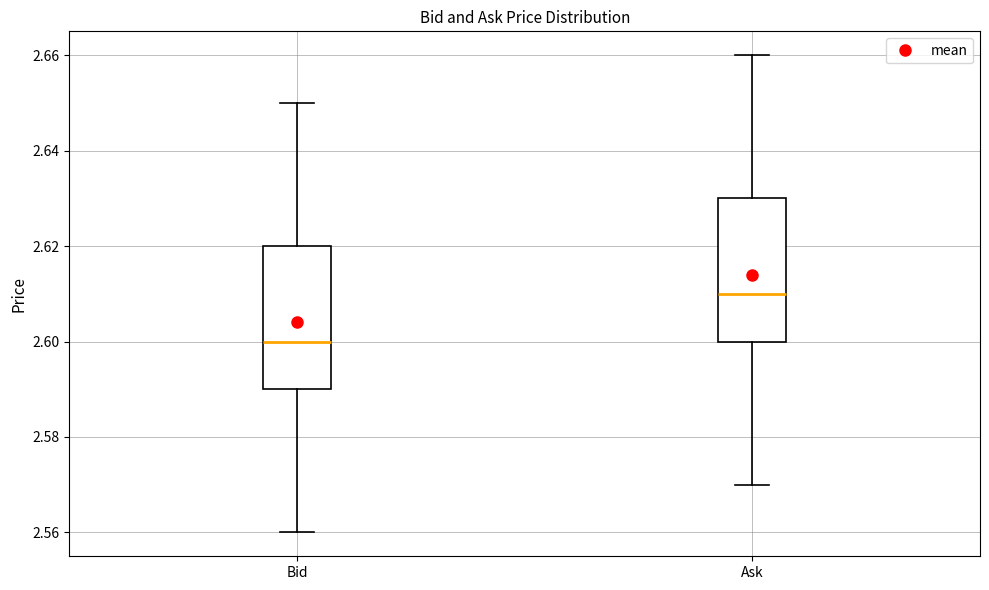

Reading left to right, read every box against the y-axis: the position of its median line, the range the box covers, and the ends of its whiskers. The values are not printed on the chart, so give them approximately, as read against the axis.

Bid: median 2.60, box 2.59 to 2.62, whiskers 2.56 to 2.65
Ask: median 2.61, box 2.60 to 2.63, whiskers 2.57 to 2.66